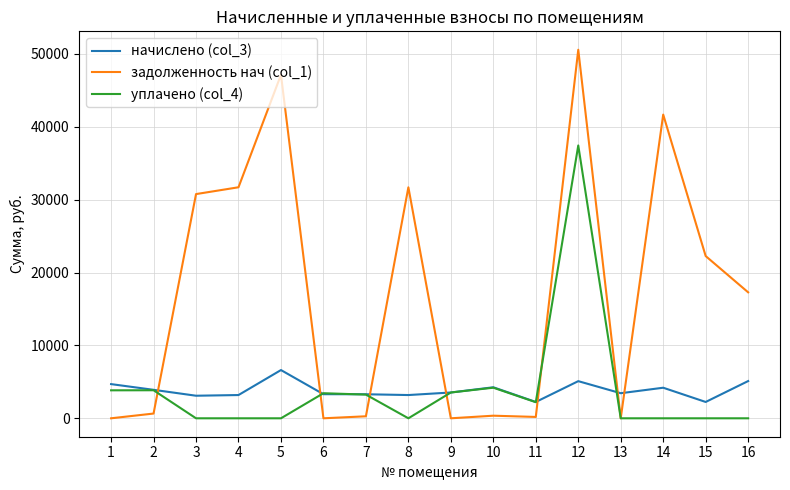

How many lines are shown in the chart?

3